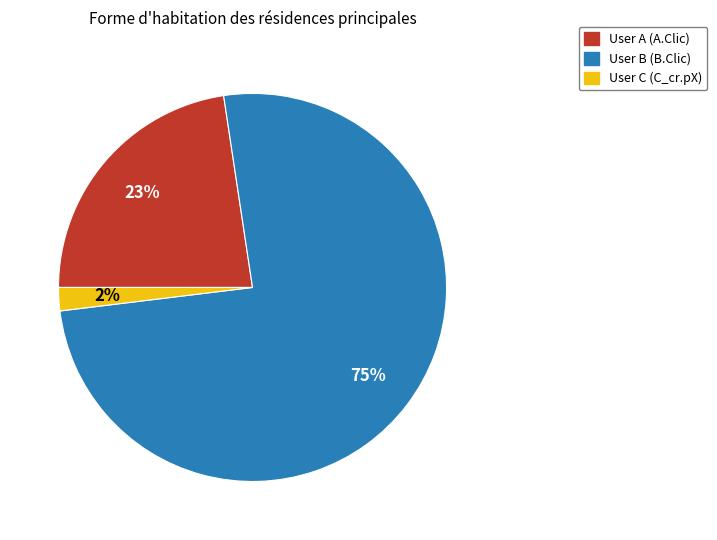

Between User A (A.Clic) and User C (C_cr.pX), which is larger?

User A (A.Clic)